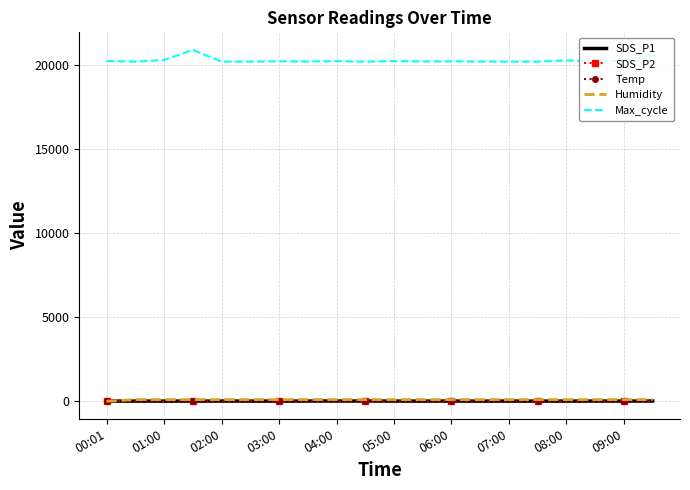

Which series has the largest total across all categories?

Max_cycle